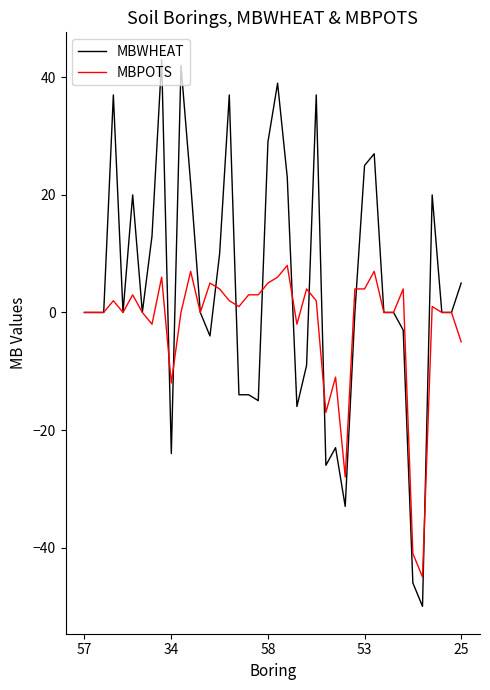

What is the highest value of the MBWHEAT series?

43